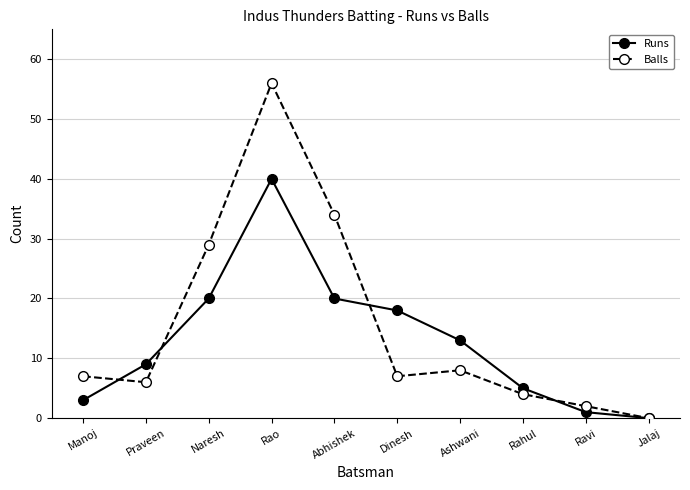

Which series has the widest spread of values?

Balls